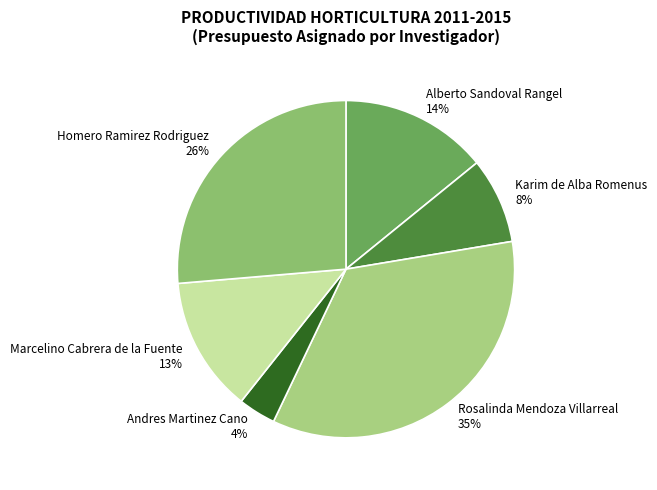

Rank the categories by value from highest to lowest.

Rosalinda Mendoza Villarreal, Homero Ramirez Rodriguez, Alberto Sandoval Rangel, Marcelino Cabrera de la Fuente, Karim de Alba Romenus, Andres Martinez Cano